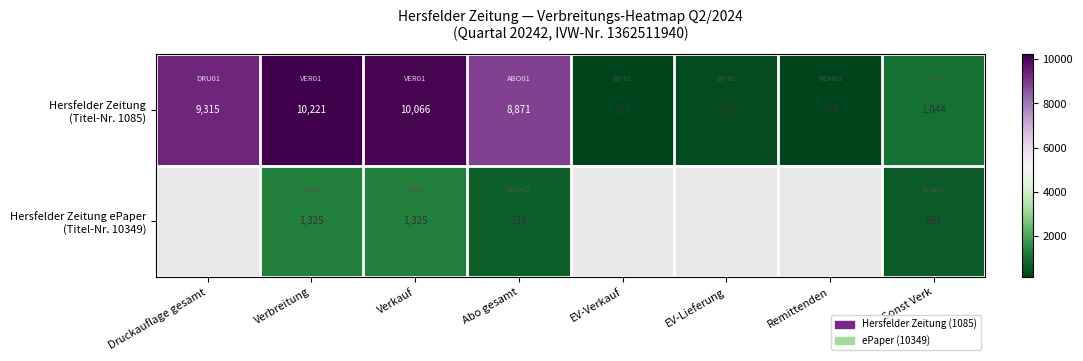

What is the greatest value displayed?

10221.0